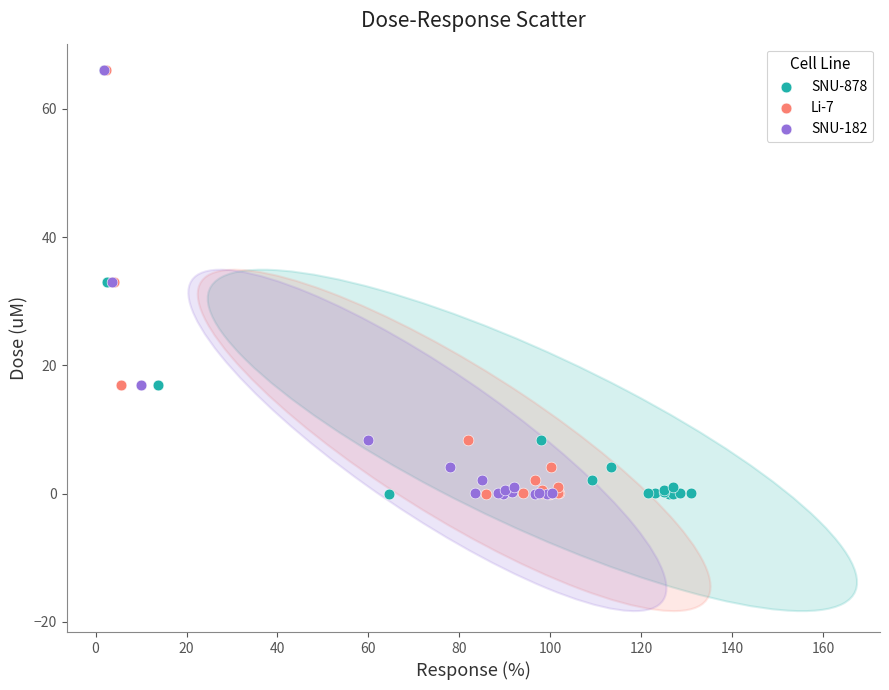

What are all the series names shown in the legend?

SNU-878, Li-7, SNU-182